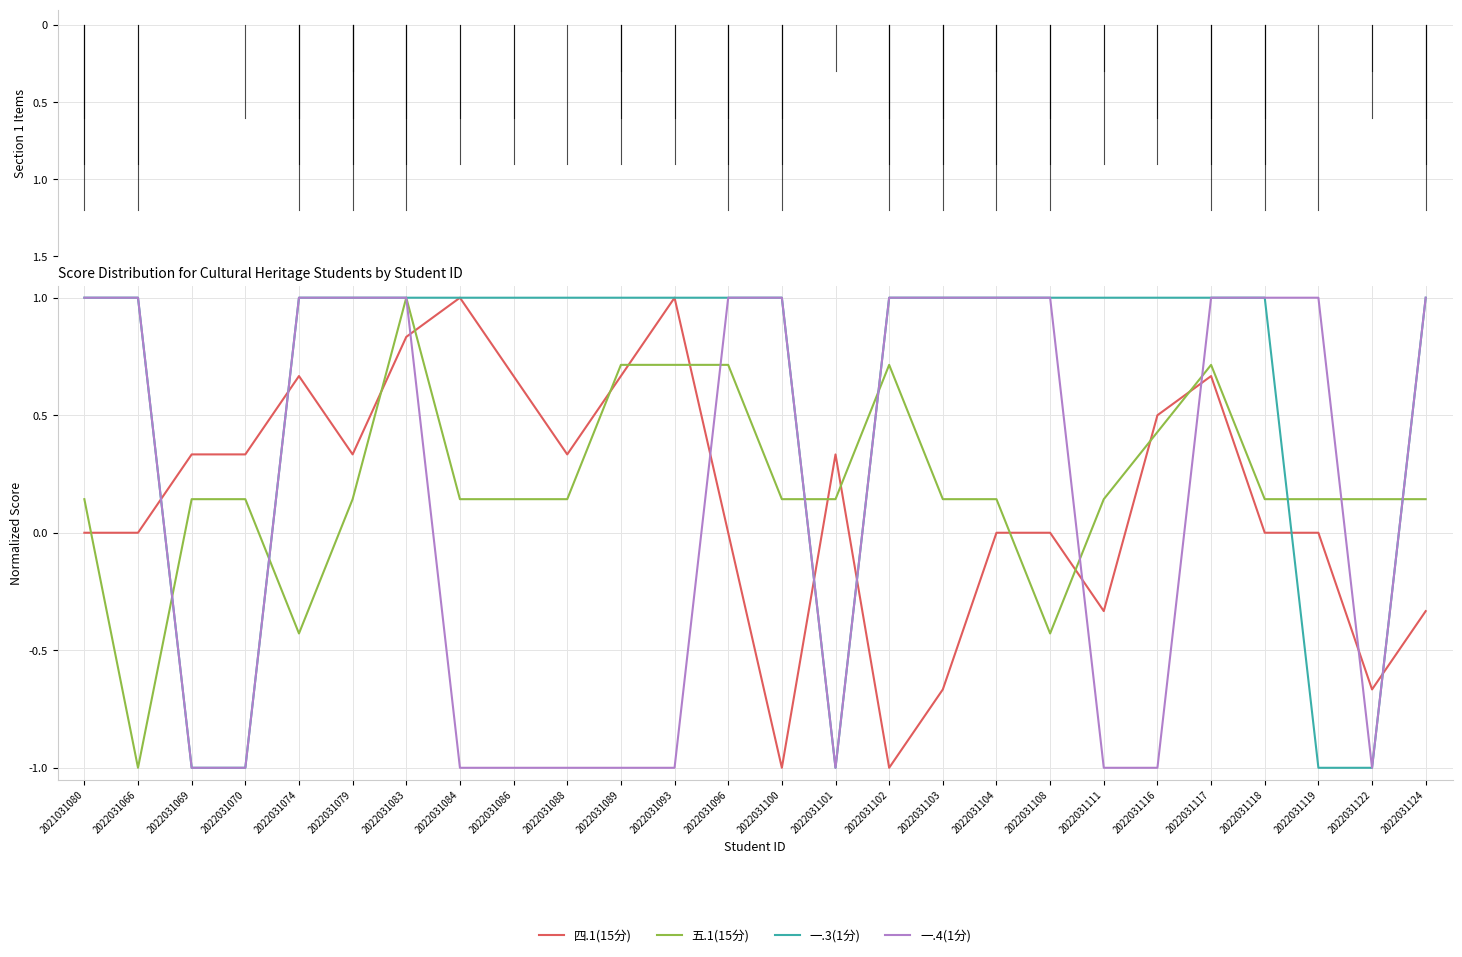

Between which two adjacent categories do 五.1(15分) and 四.1(15分) first intersect?

2021031080 and 2022031066